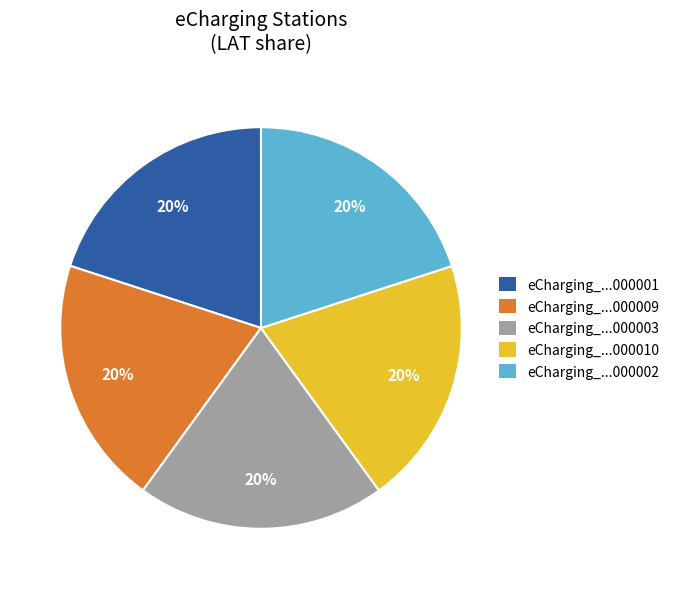

True or false: eCharging_...000003 accounts for 20% of the total.

True